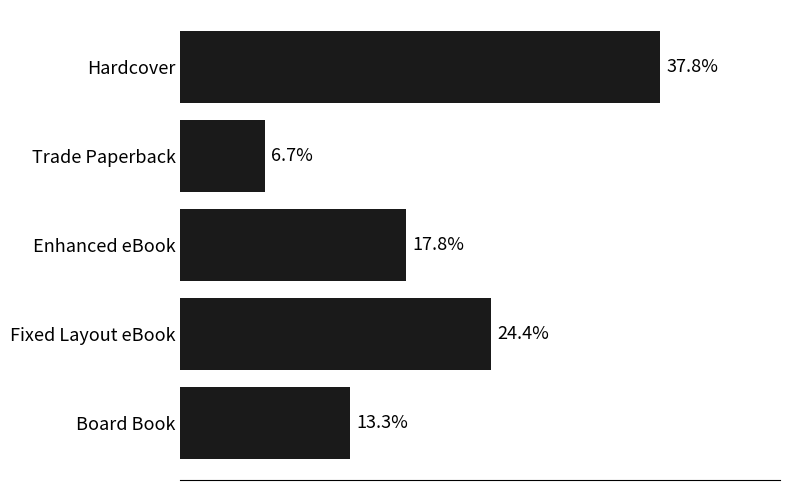

List the labels in order of value, largest first.

Hardcover, Fixed Layout eBook, Enhanced eBook, Board Book, Trade Paperback